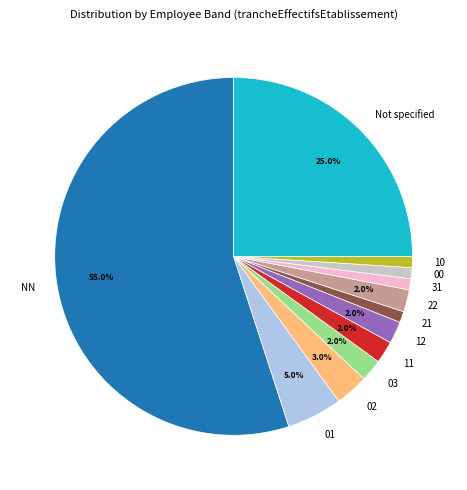

Which has a higher value, 10 or 12?

12